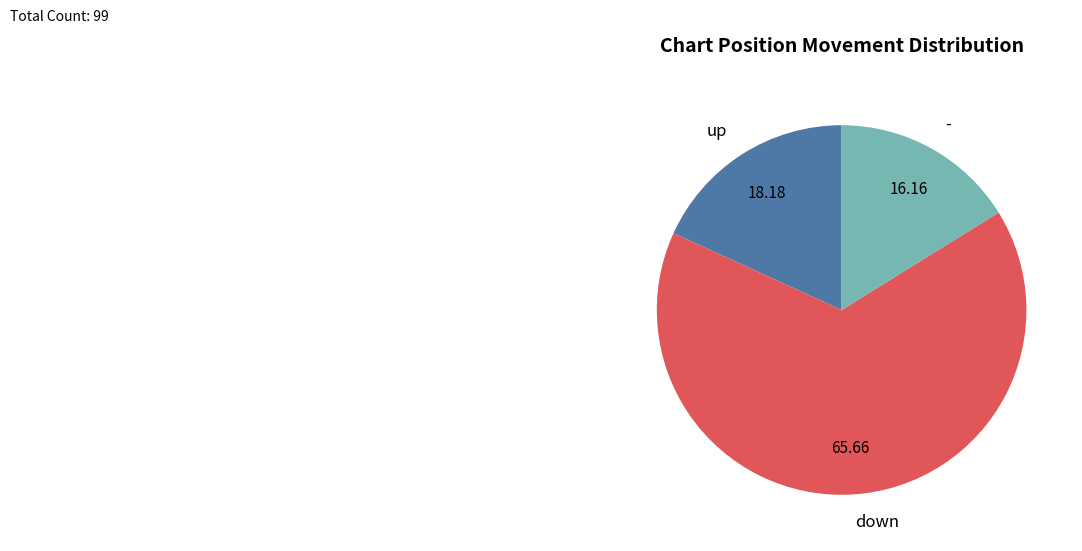

Does up account for over 50% of the chart?

No